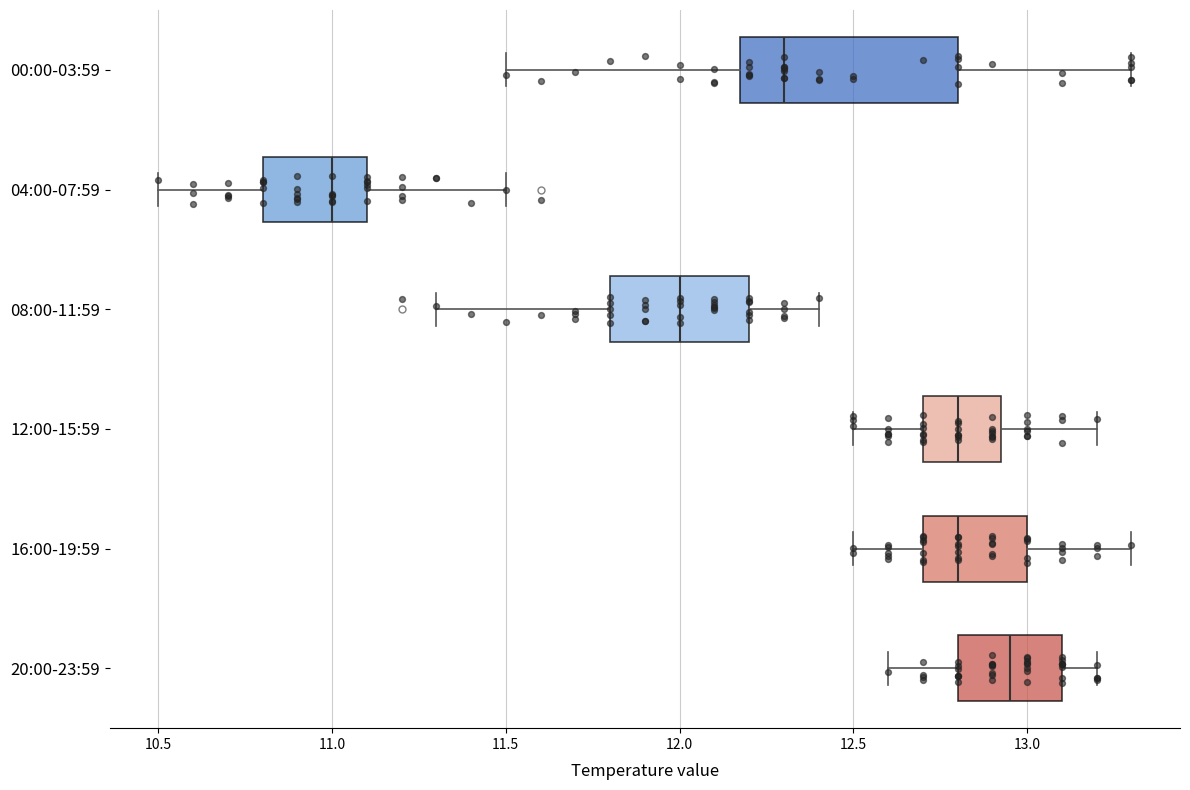

Which box's median line is the furthest to the left?

04:00-07:59